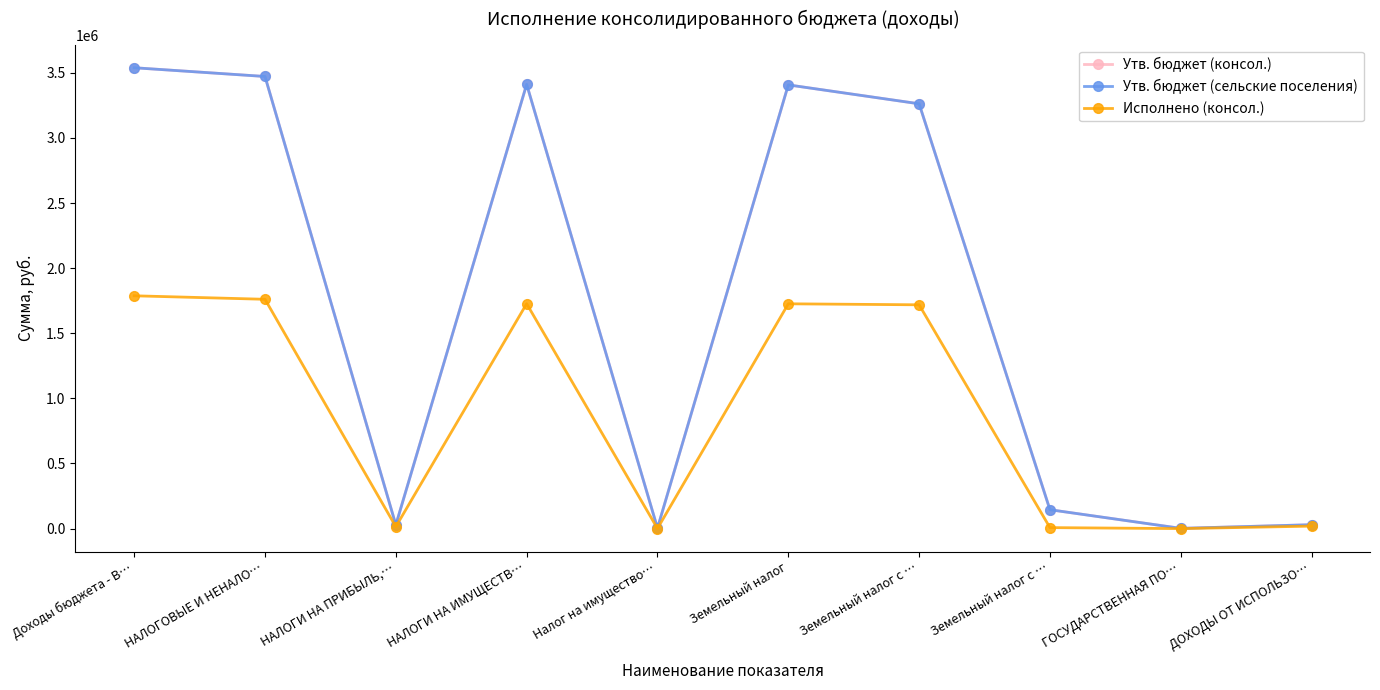

At which category is the sum across all series the highest?

Доходы бюджета - В…